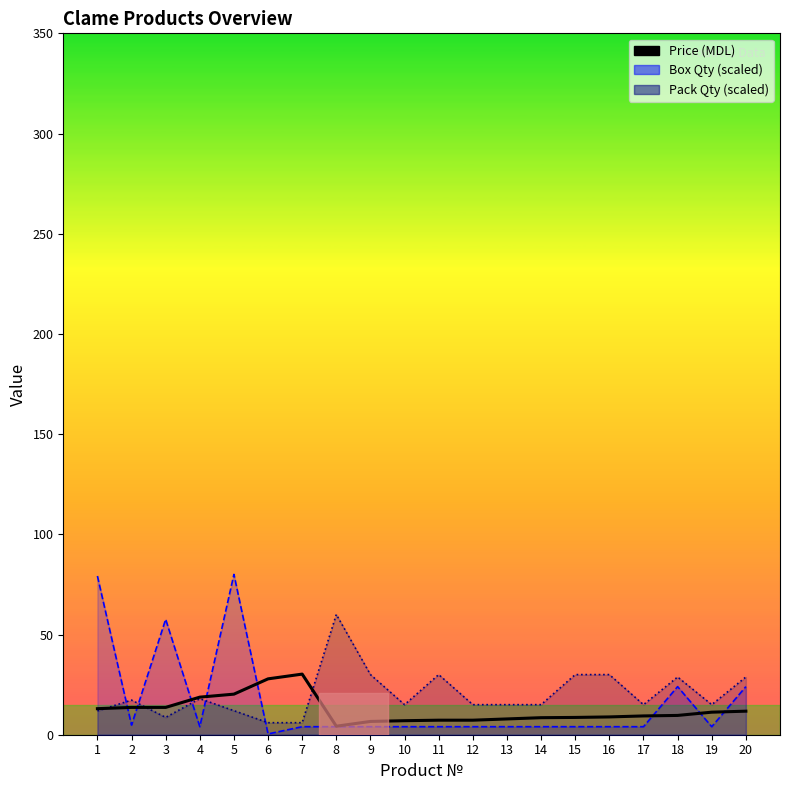

What is the value of the 19th point from the left?

11.2